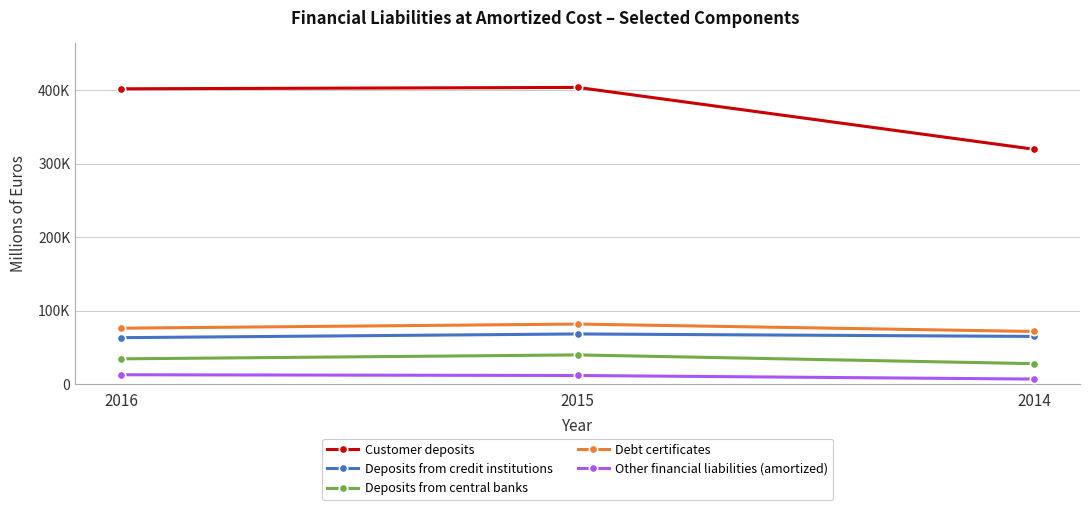

At which label does Other financial liabilities (amortized) first exceed 12141?

2016